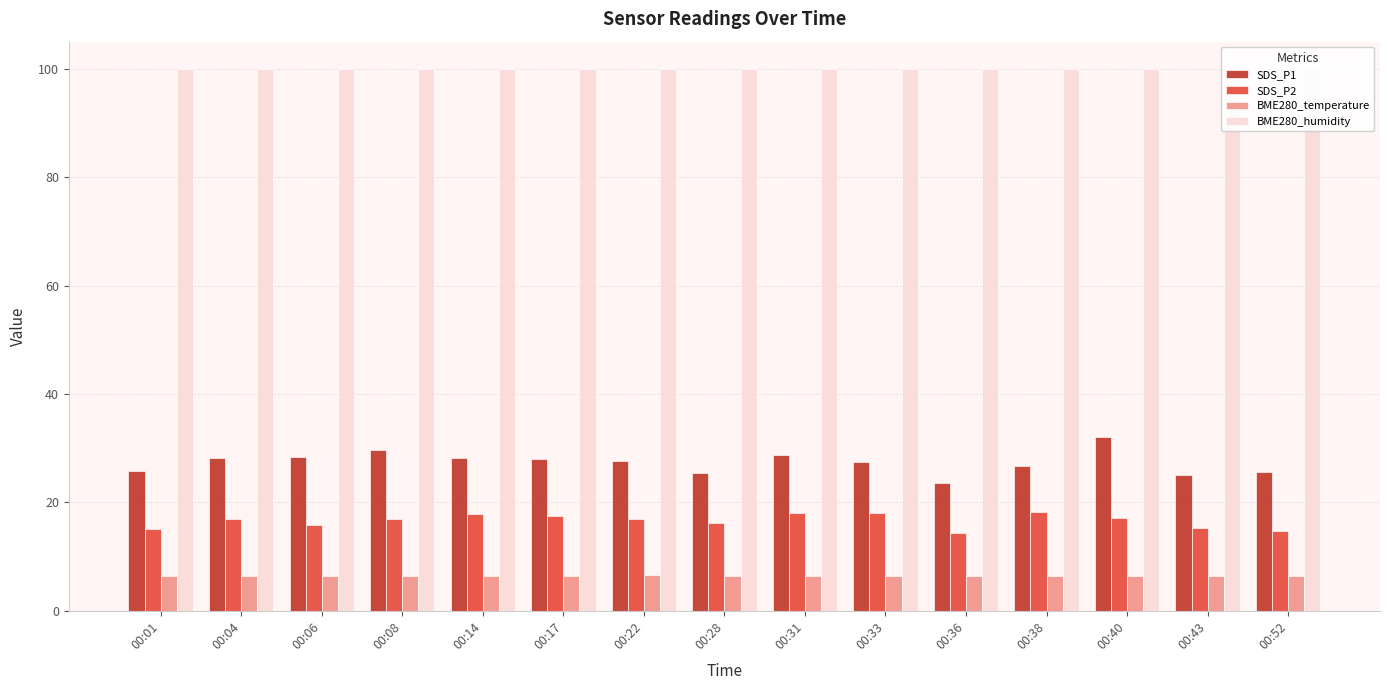

What is the average value of the BME280_humidity series?

100.0